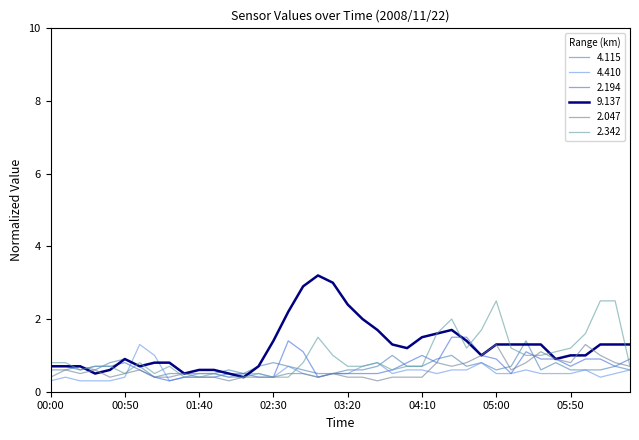

Is this an area chart (filled region under the line)?

No